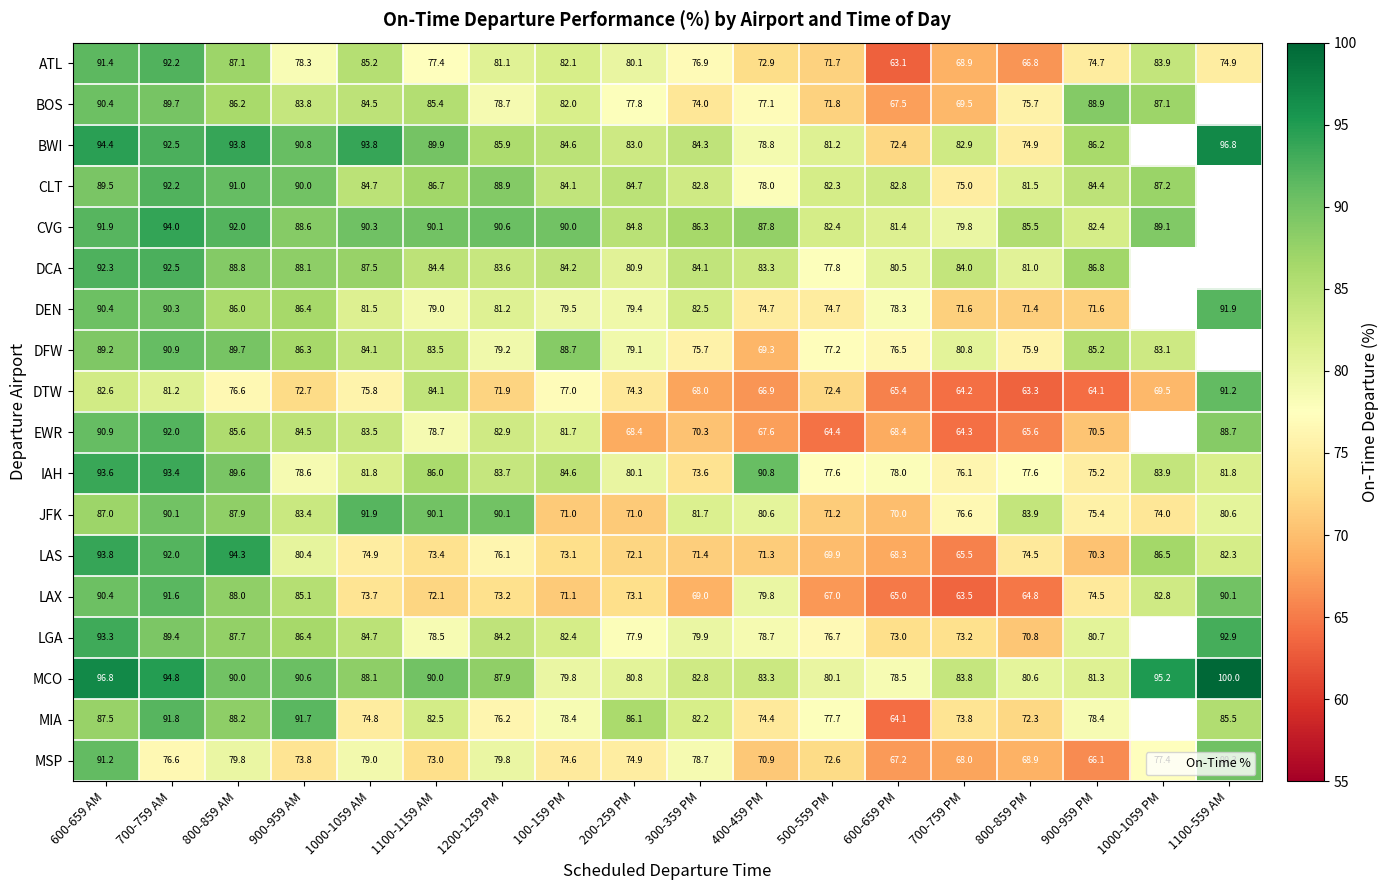

Which series has the widest spread of values?

ATL